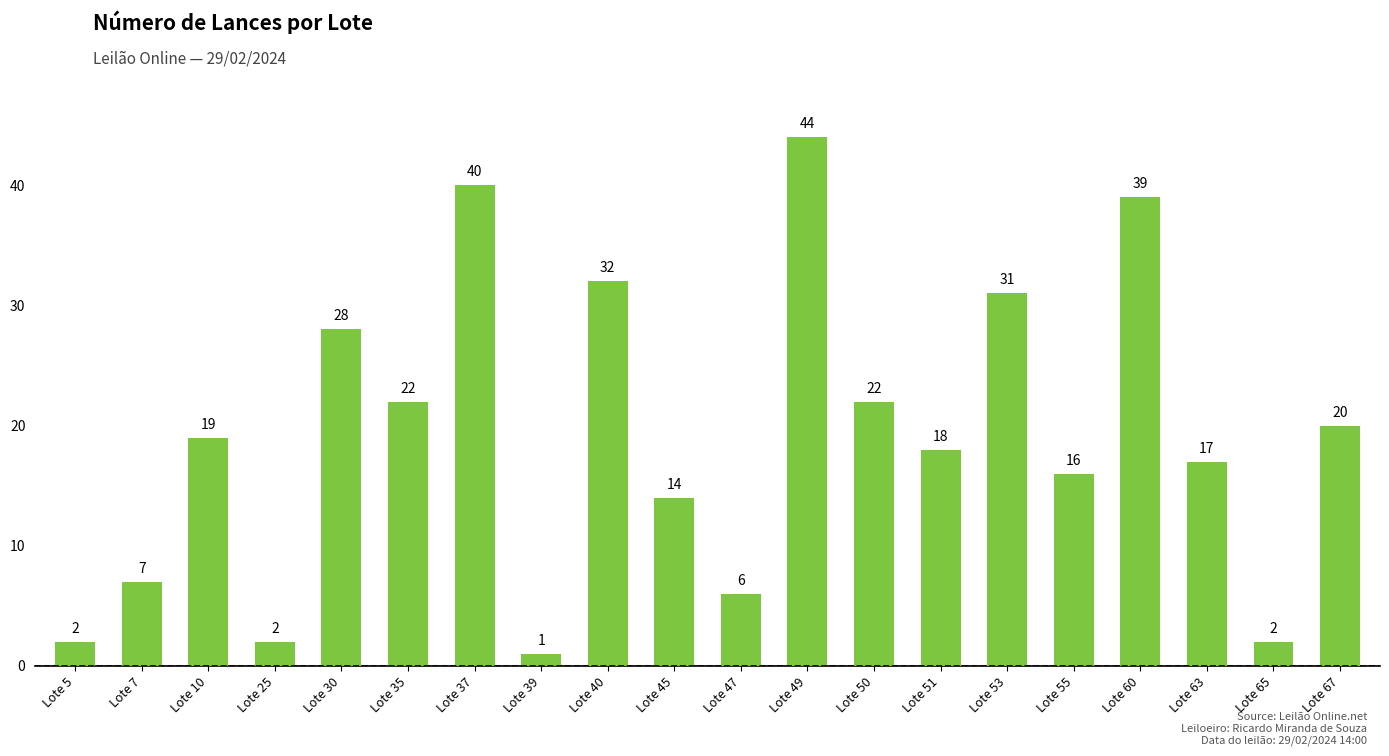

What is the difference between the maximum and second lowest values?

42